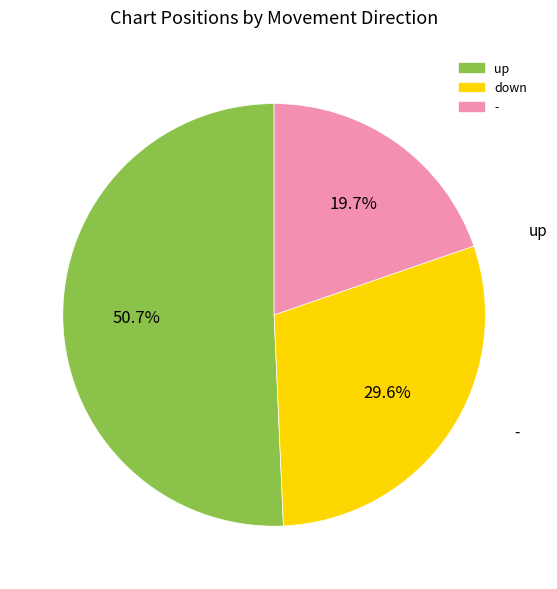

What is the total percentage of - and up?

70.4%